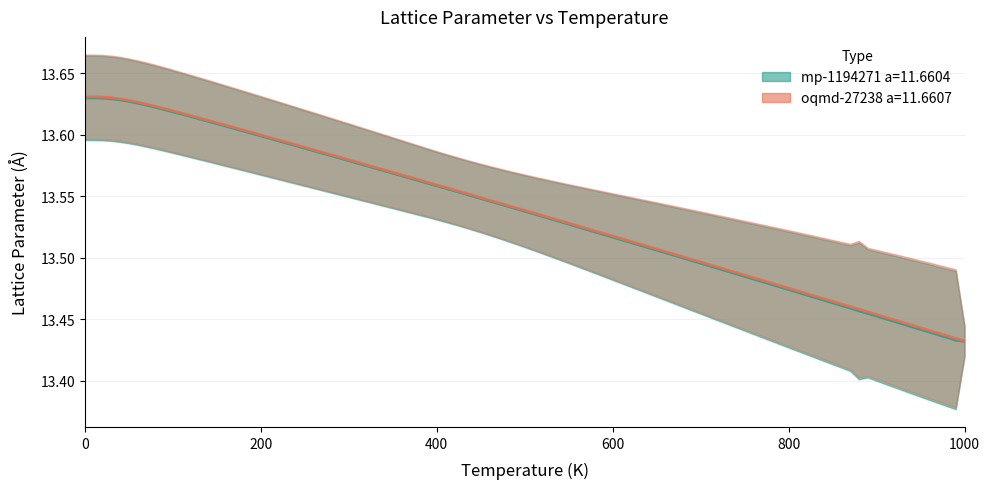

Which has a higher value, 1000.0 or 150.0?

150.0